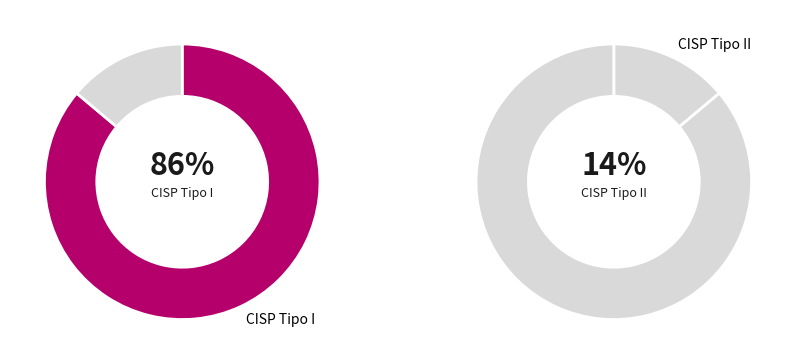

To the nearest percent, what is the difference between the largest and smallest slice percentages?

72%